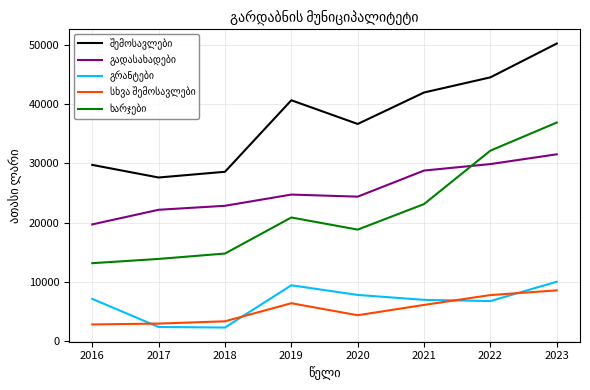

Which label corresponds to the largest value in the chart?

2023